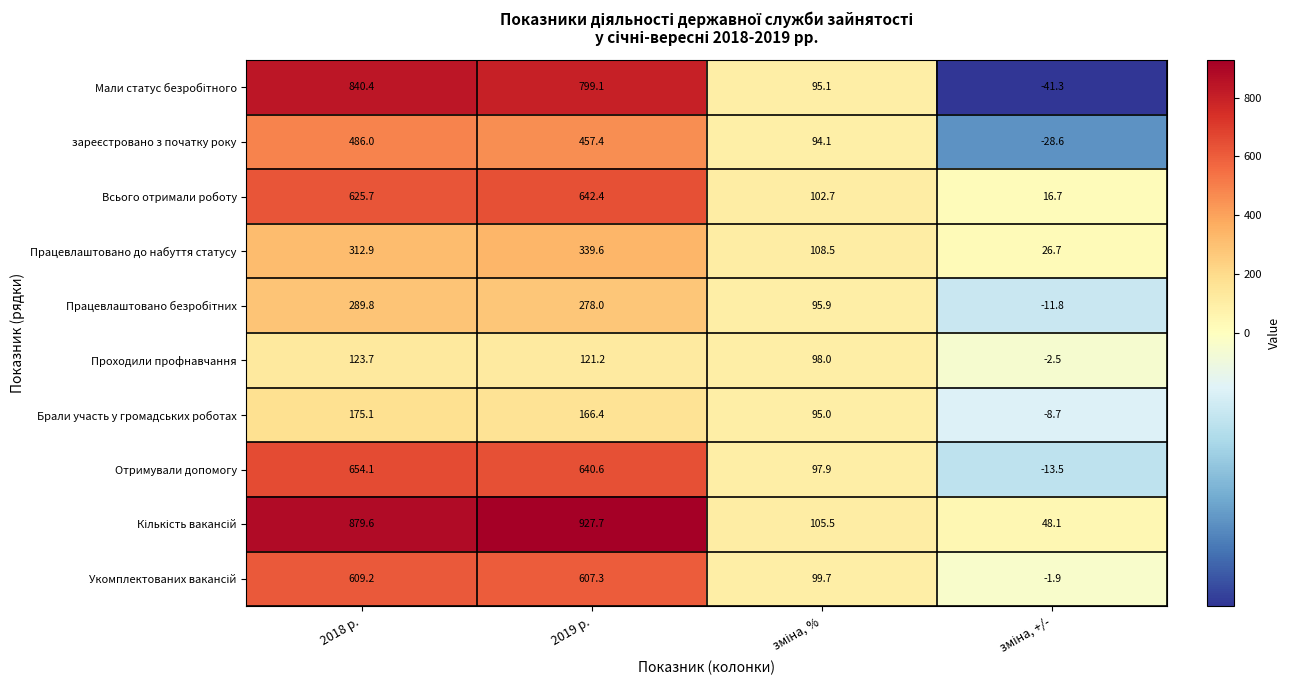

What is the difference between the maximum and minimum values in the Брали участь у громадських роботах series?

183.8